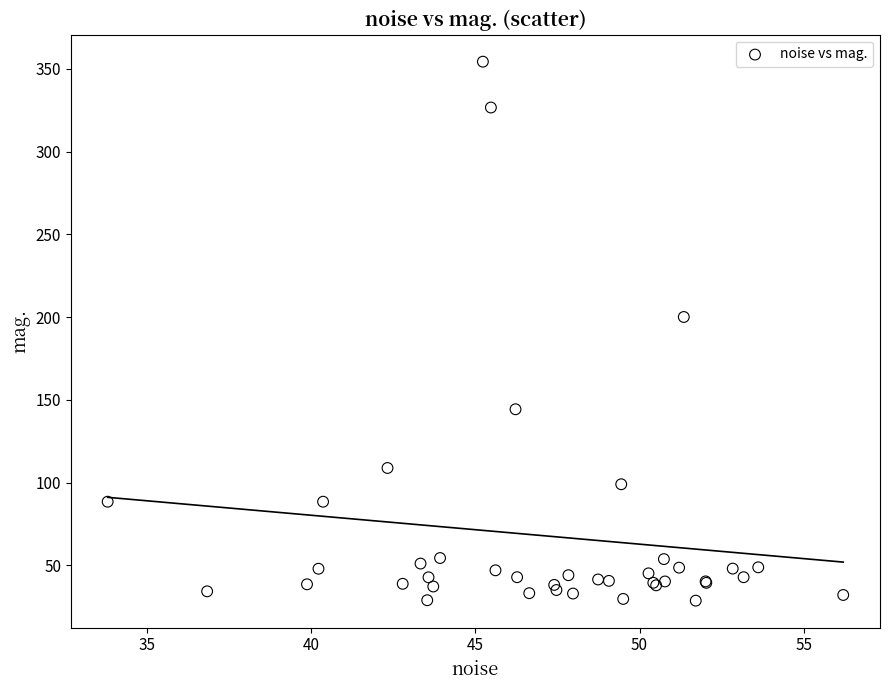

What Y value in the scatter plot is closest to 191?

200.1